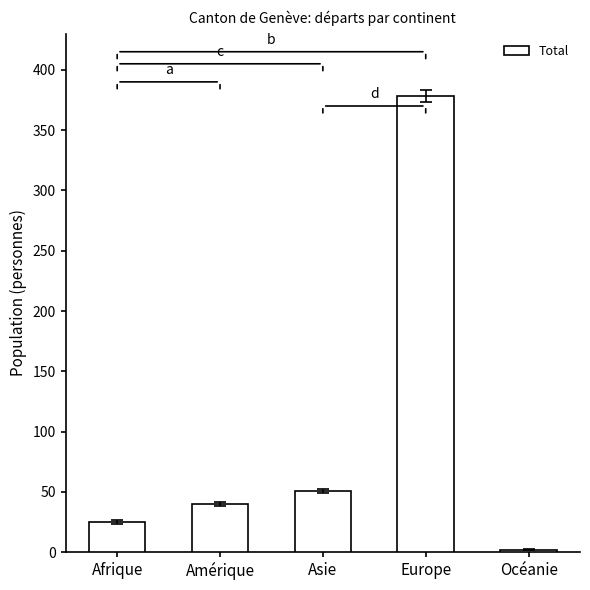

Is it true that the value at Amérique is 40?

True